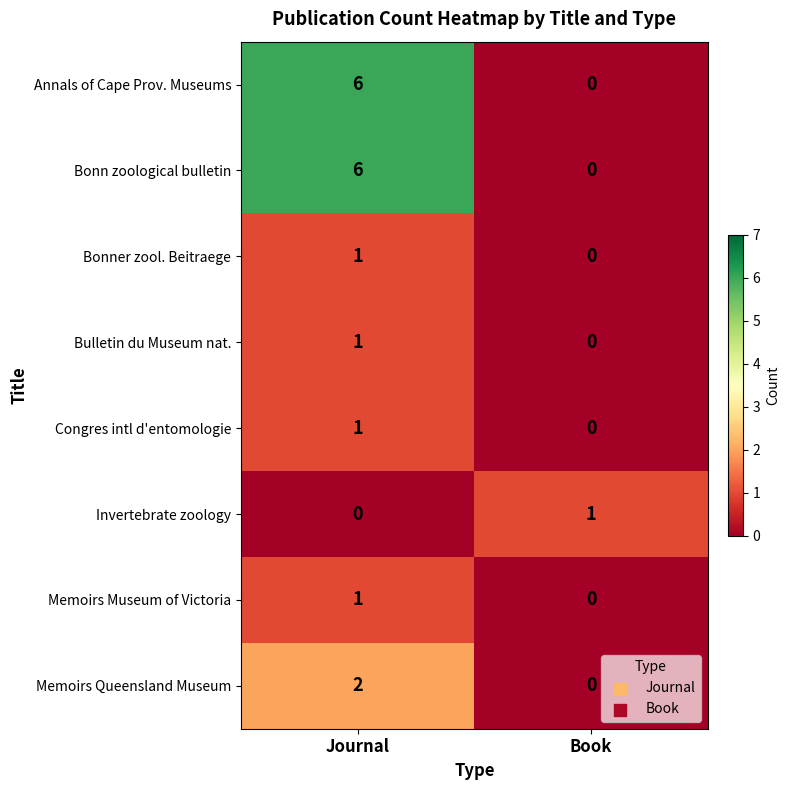

What is the sum of all Bonn zoological bulletin values?

6